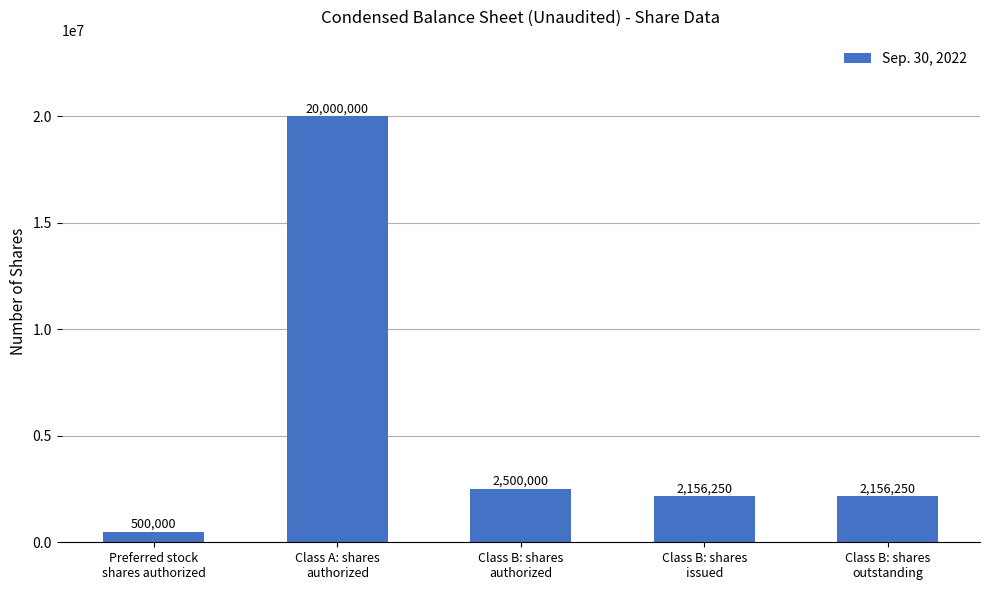

Reading right to left, transcribe all the data shown in this chart.

Class B: shares
outstanding=2156250	Class B: shares
issued=2156250	Class B: shares
authorized=2500000	Class A: shares
authorized=20000000	Preferred stock
shares authorized=500000